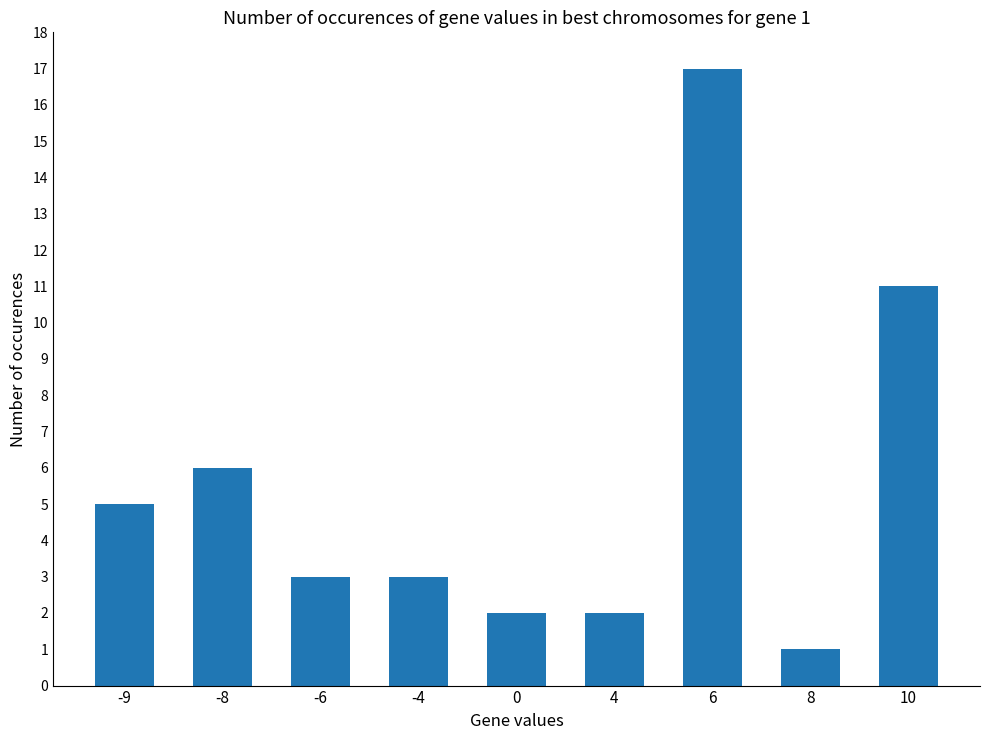

What is the greatest value displayed?

17